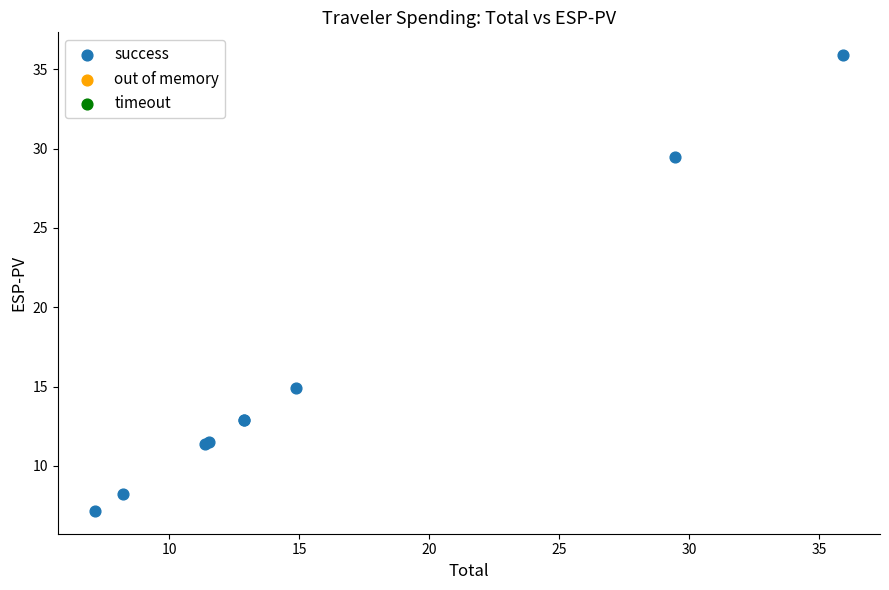

What Y value in the scatter plot is closest to 21?

14.9